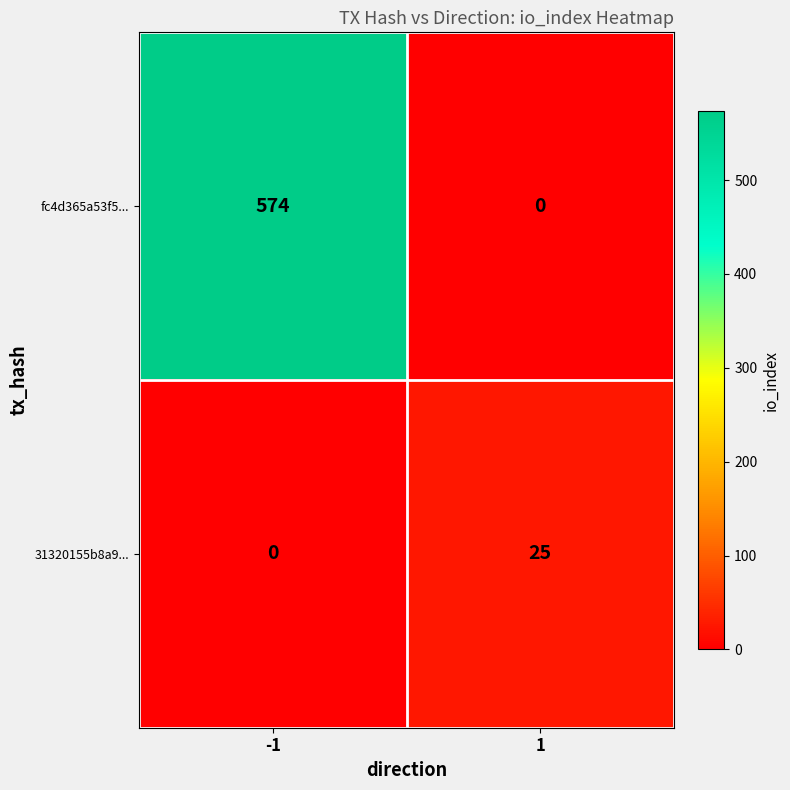

What is the greatest value displayed?

574